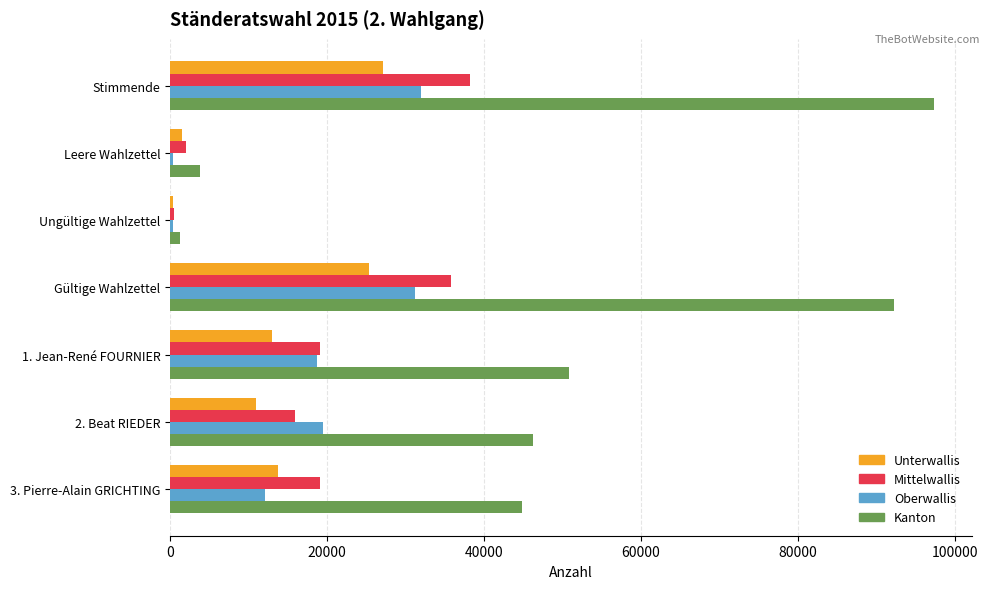

At which category does the chart reach its peak across all series?

Stimmende